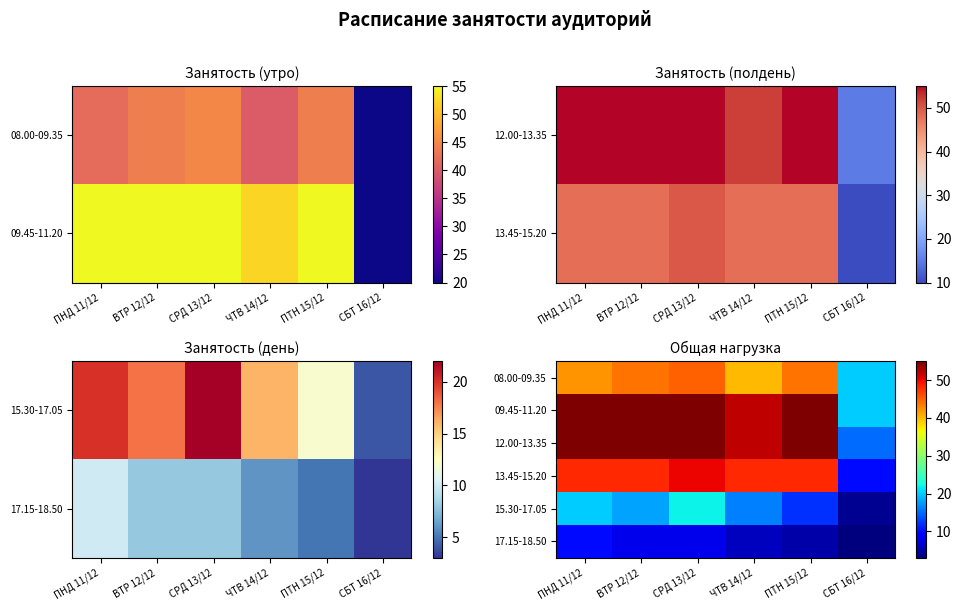

Which category has the lowest value in the 08.00-09.35 series?

СБТ 16/12